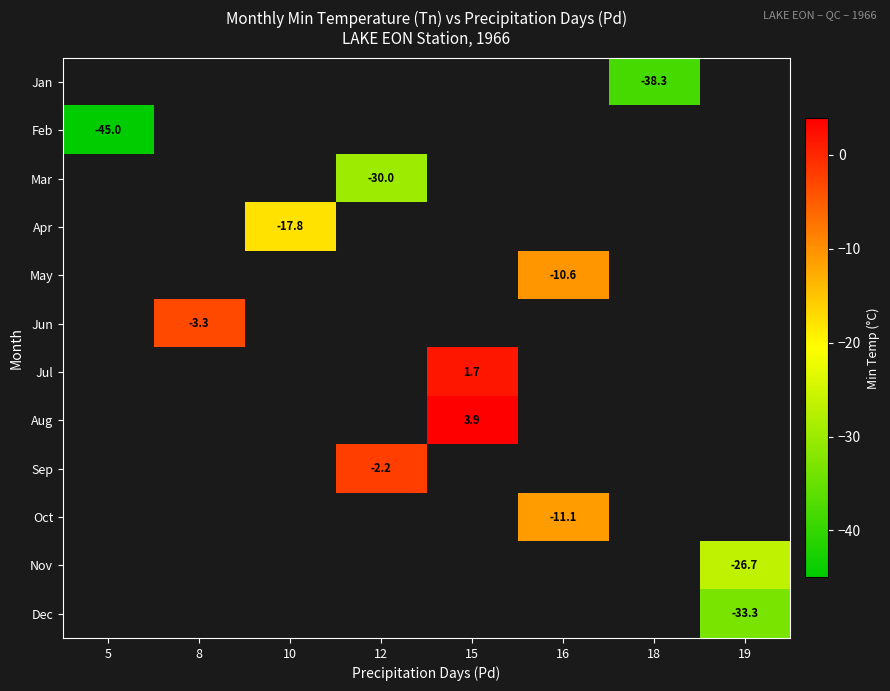

Is it true that Aug equals 7.0 at 15?

False